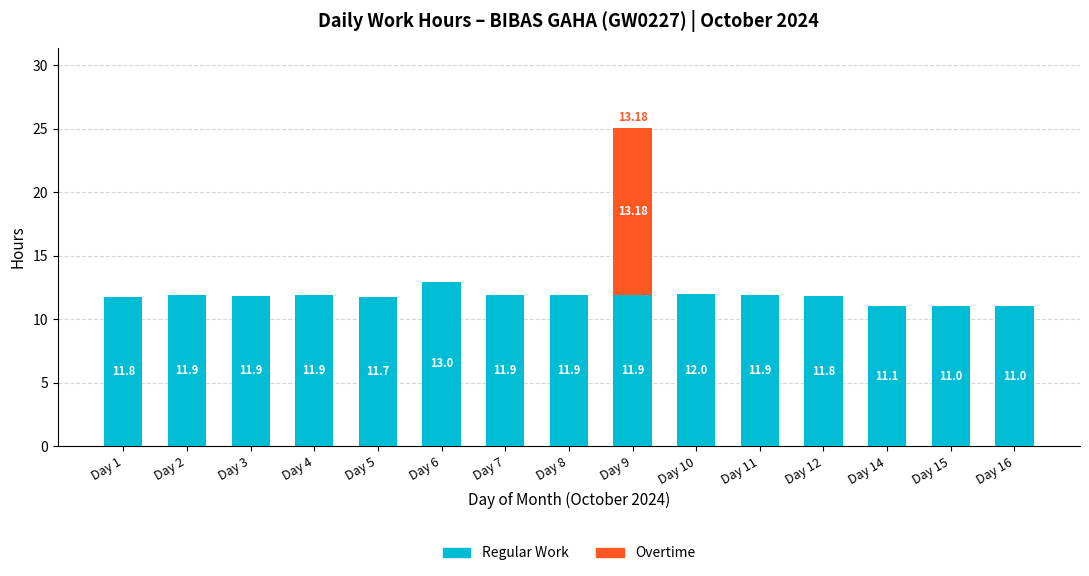

What is the total value across all series at Day 9?

25.1